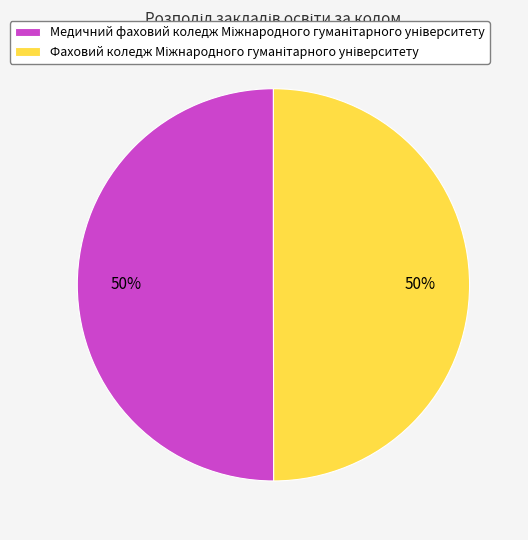

To the nearest percent, what is the average slice percentage?

50%